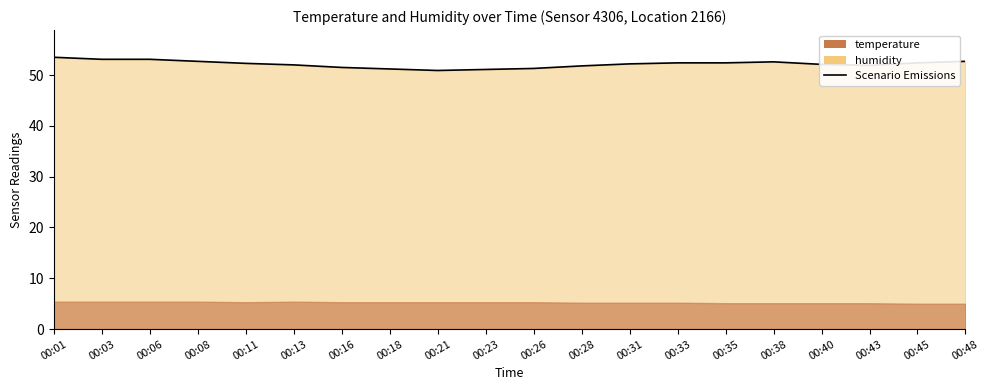

What is the difference between the second highest and second lowest values?

2.0